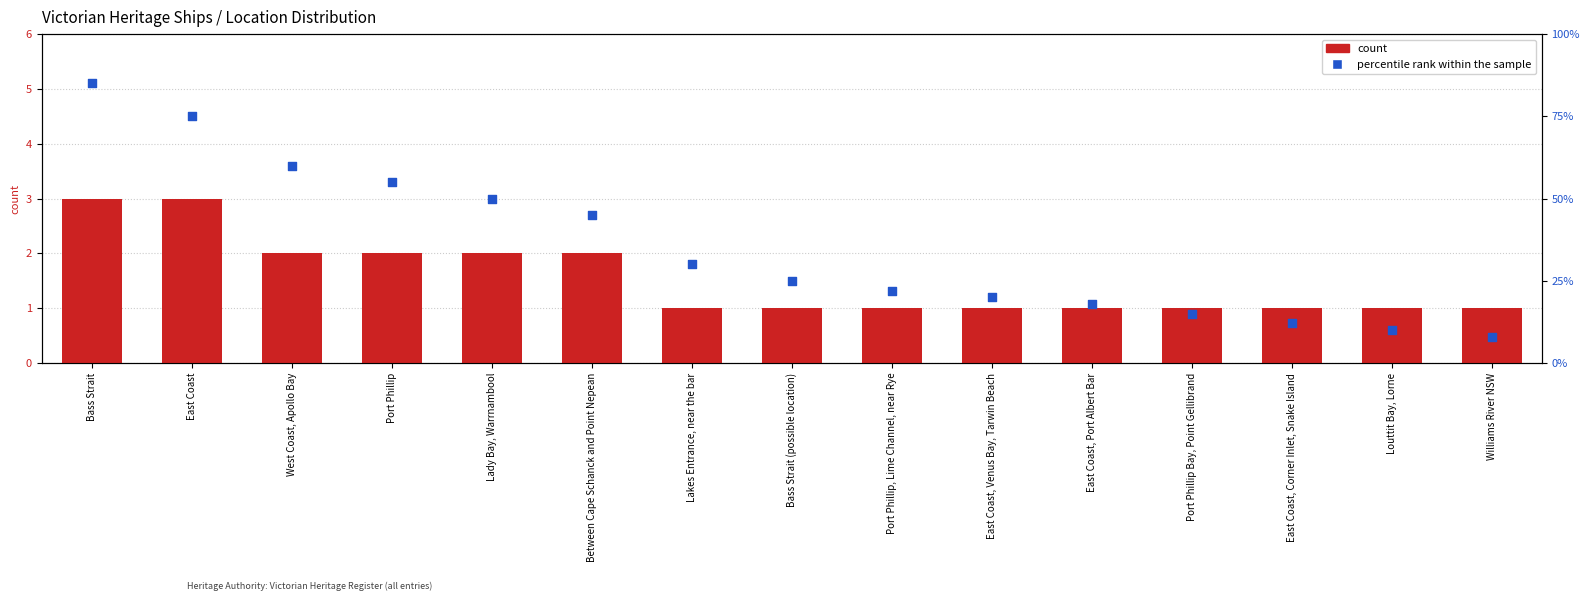

What are all the series names shown in the legend?

count, percentile rank within the sample